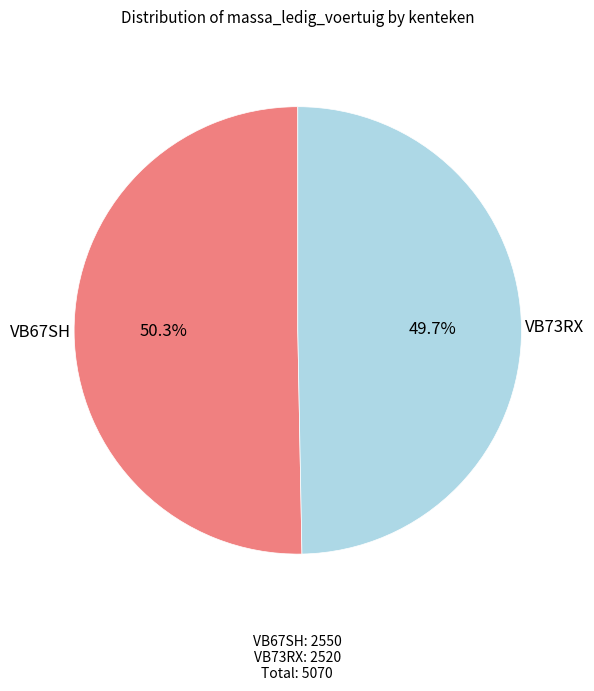

Is there a majority slice in this chart?

Yes